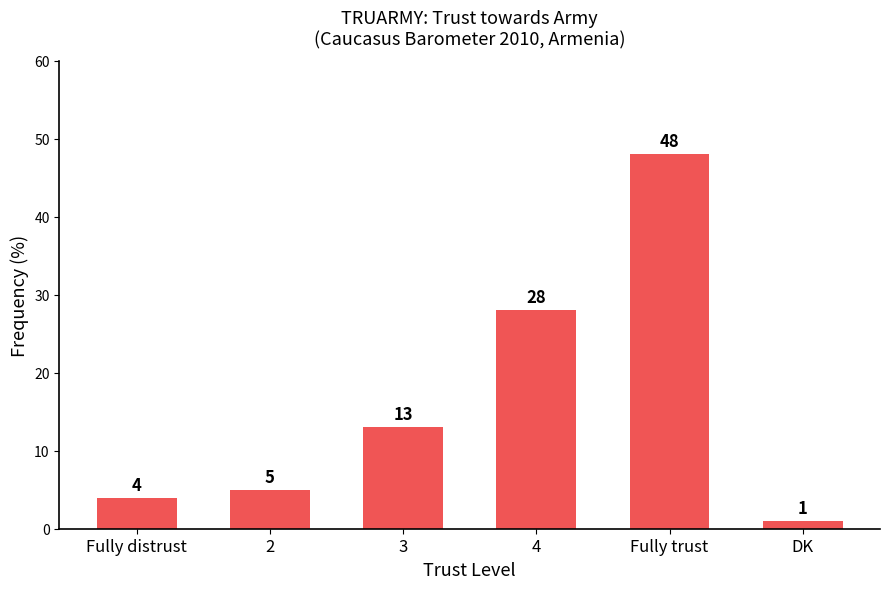

List the labels in order of value, largest first.

Fully trust, 4, 3, 2, Fully distrust, DK